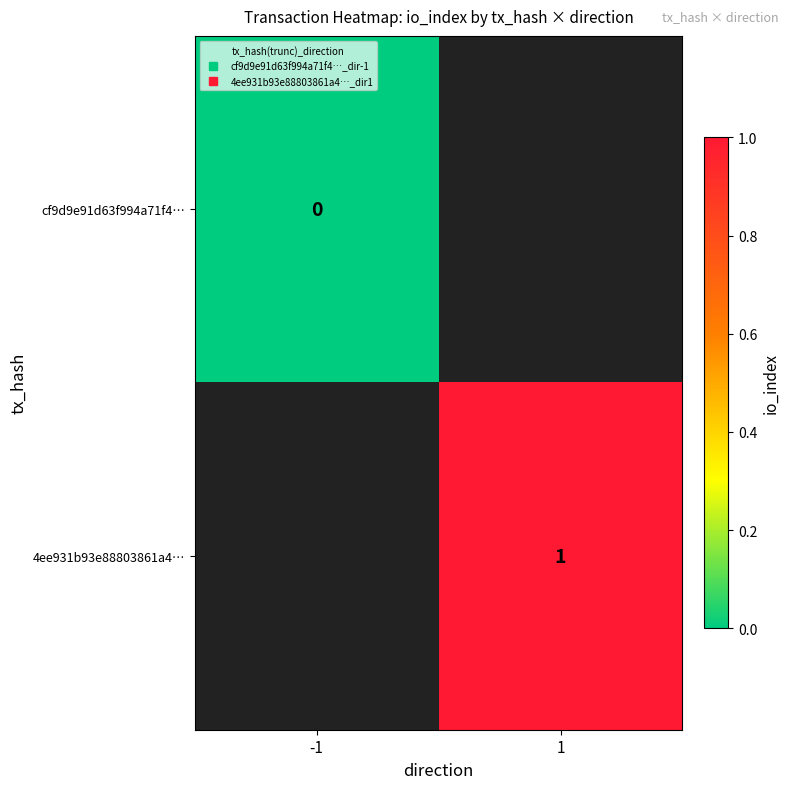

Read the 4ee931b93e88803861a4… value at 1.

1.0